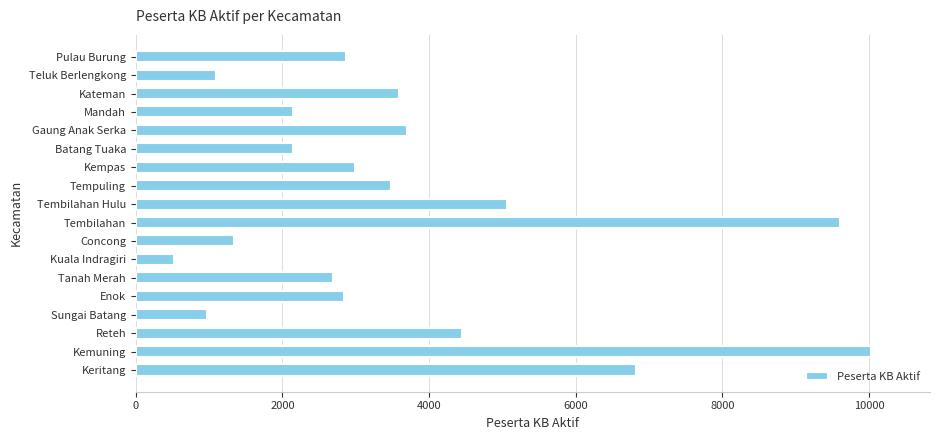

What is the change in value from Kemuning to Tembilahan?

-421